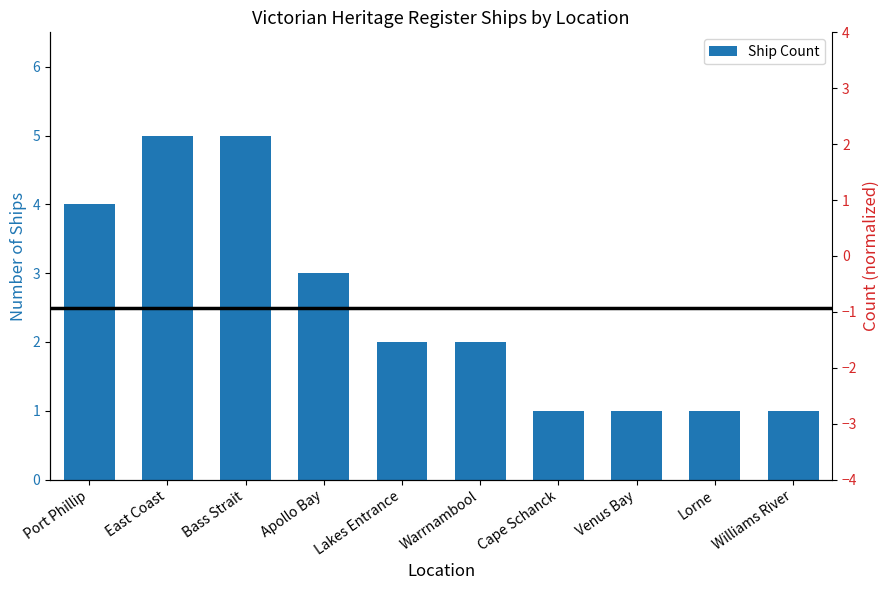

Read the value at East Coast.

5